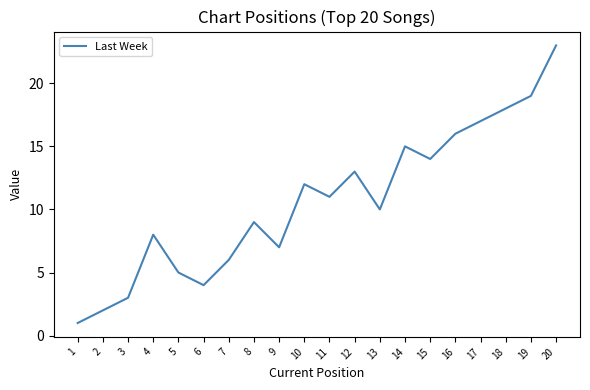

Which category has the highest value across all series?

20